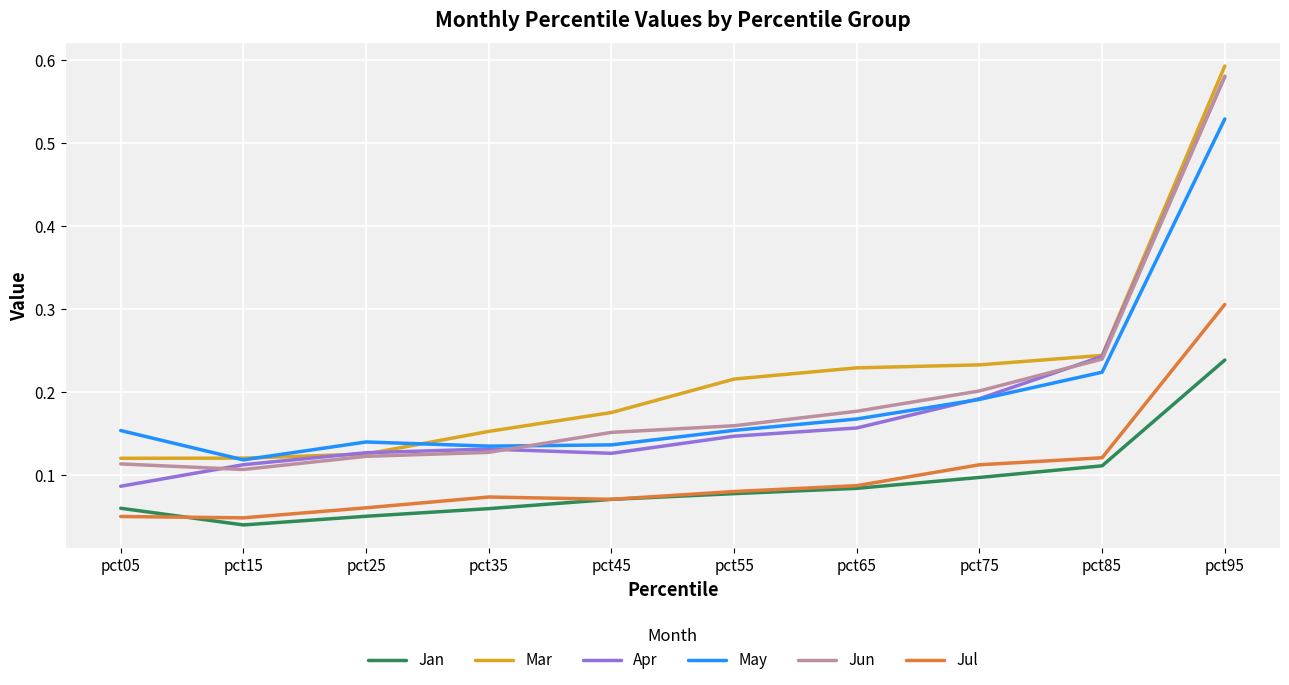

Which category has the lowest value in the May series?

pct15